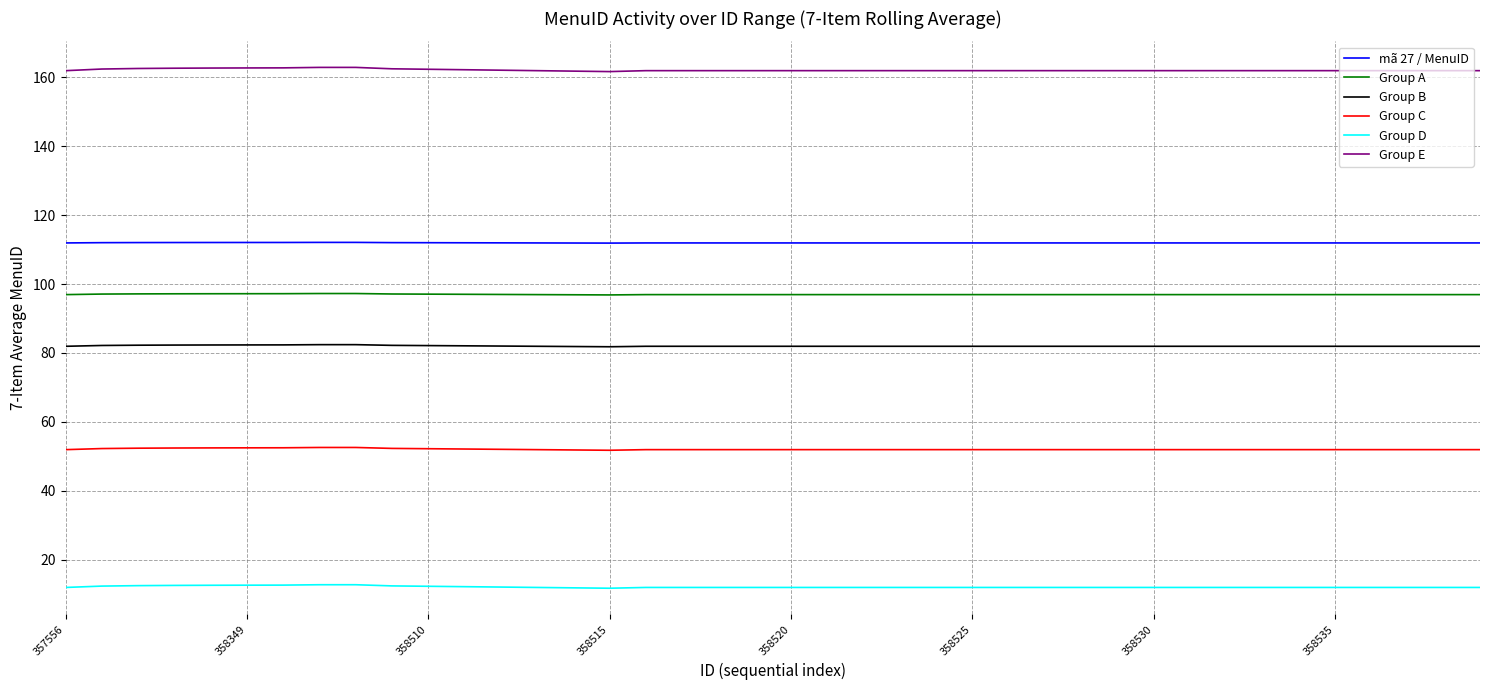

True or false: Group A and Group B cross at least once.

False